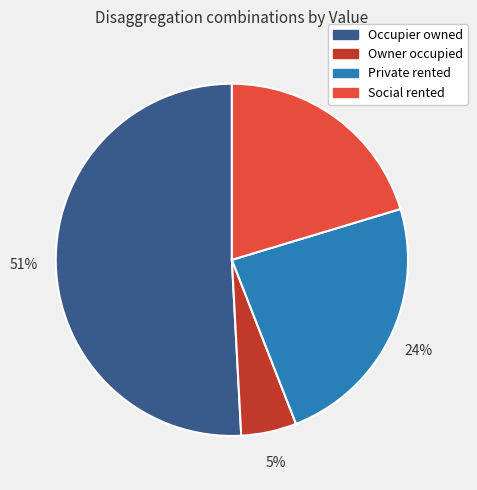

How many slices are in this pie chart?

4